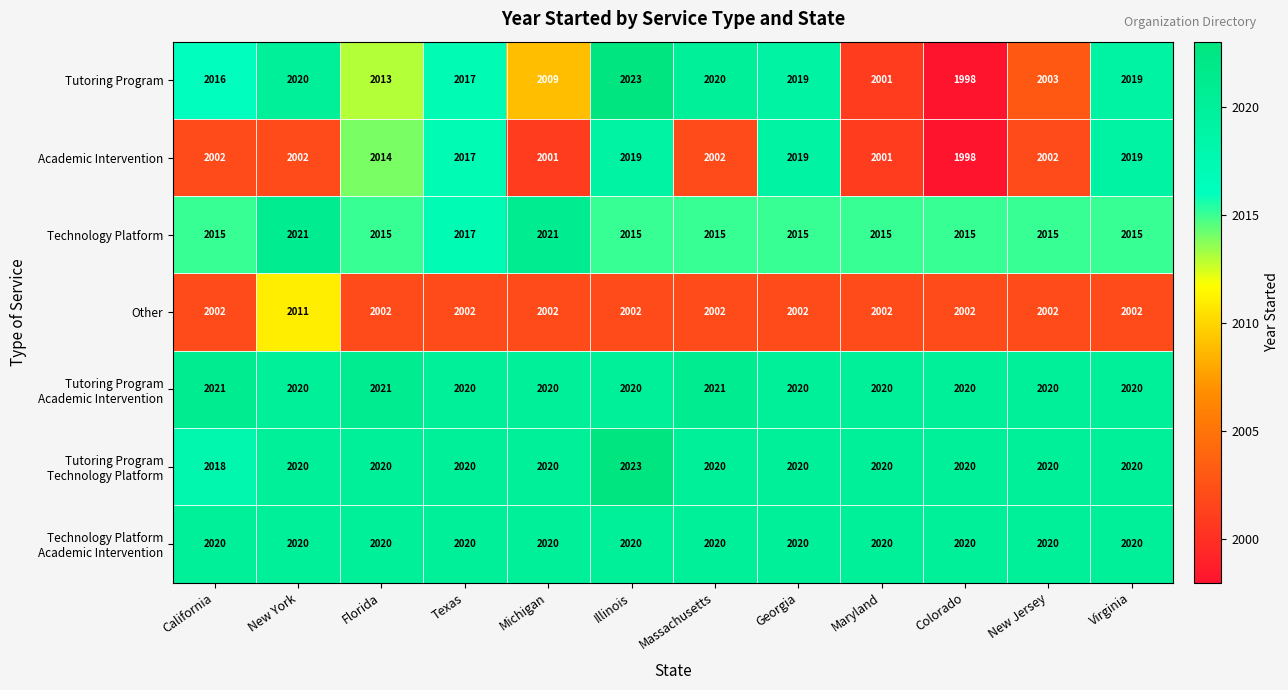

Is it true that Tutoring Program equals 1998 at Colorado?

True